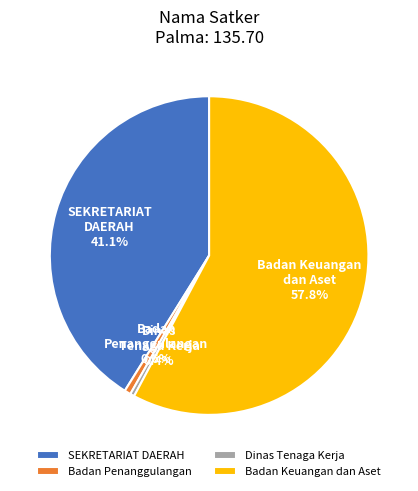

Between Dinas Tenaga Kerja and SEKRETARIAT DAERAH, which is larger?

SEKRETARIAT DAERAH